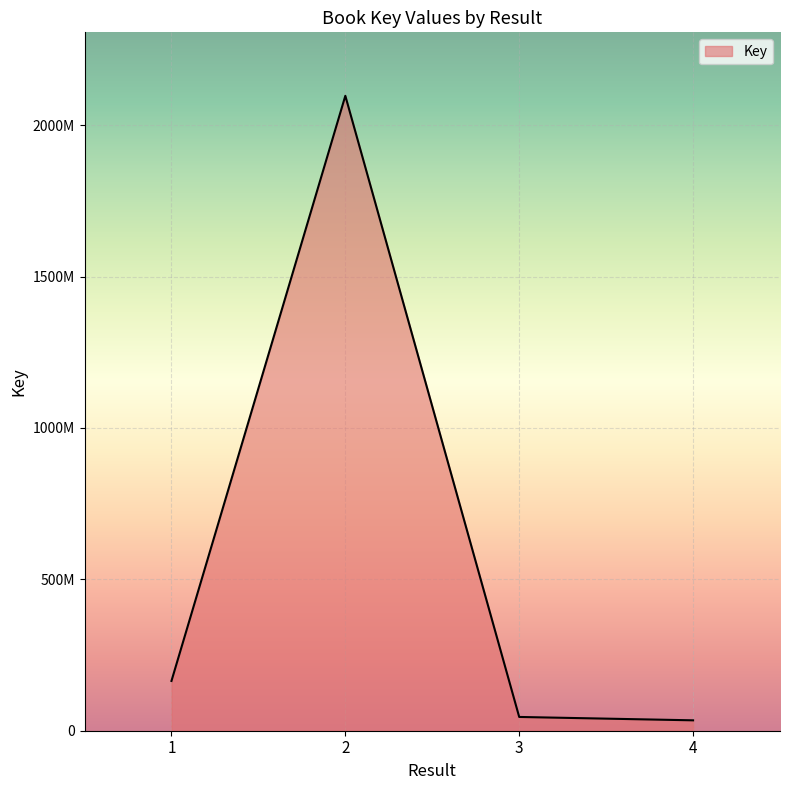

Is this an area chart (filled region under the line)?

Yes